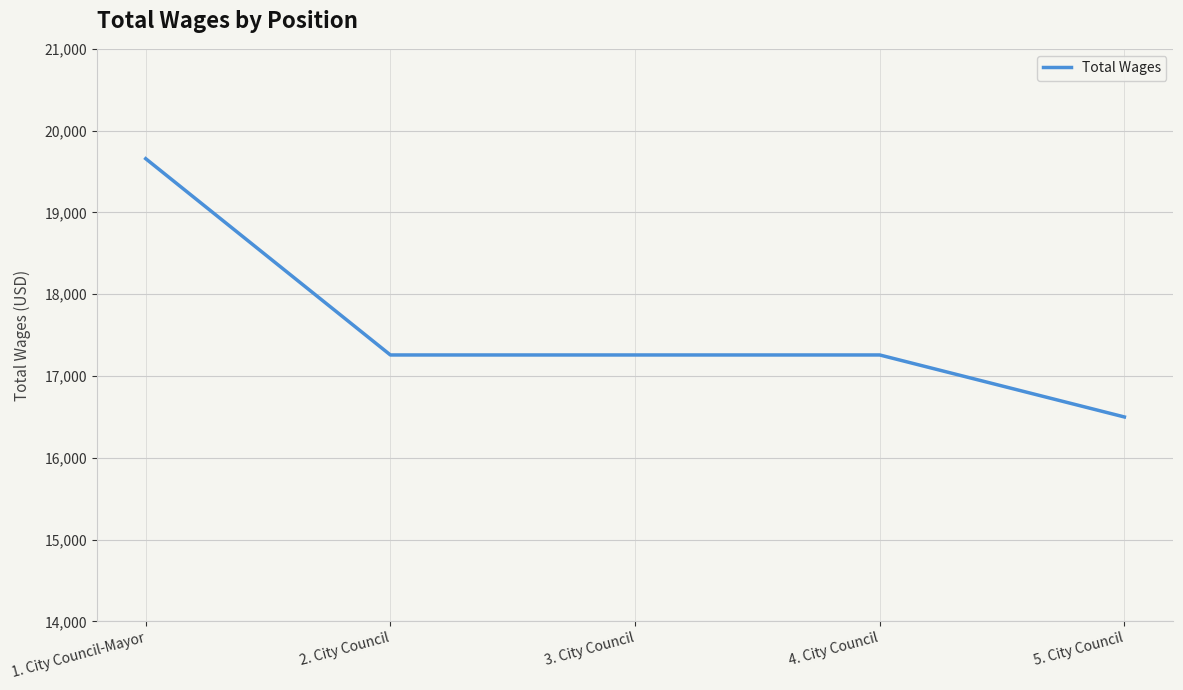

Which label corresponds to the largest value in the chart?

1. City Council-Mayor